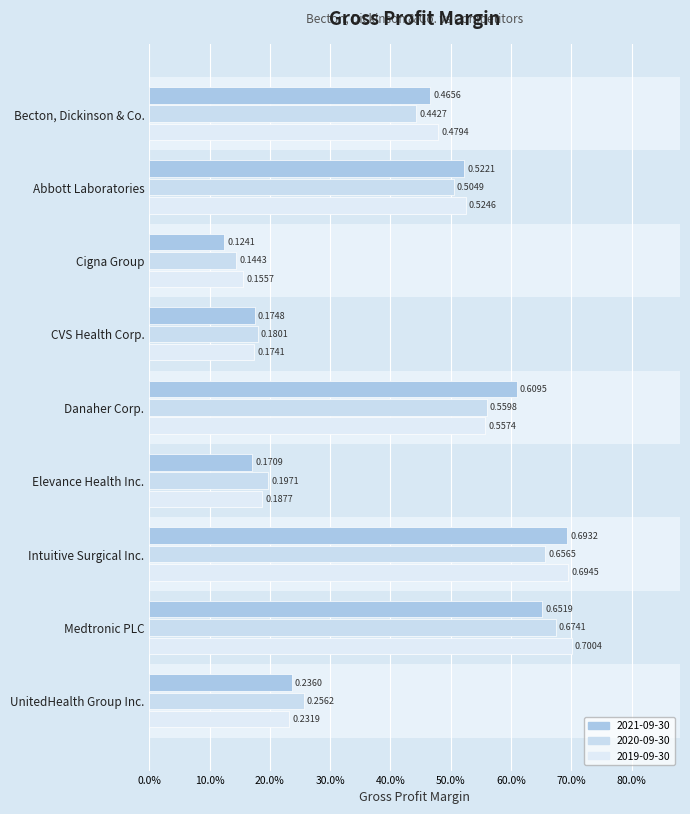

How many bars are there in each group?

3